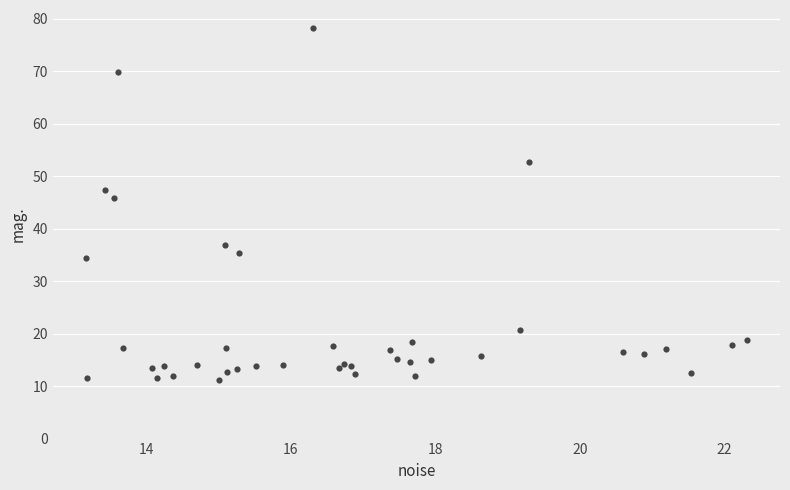

What Y value in the scatter plot is closest to 44?

45.8